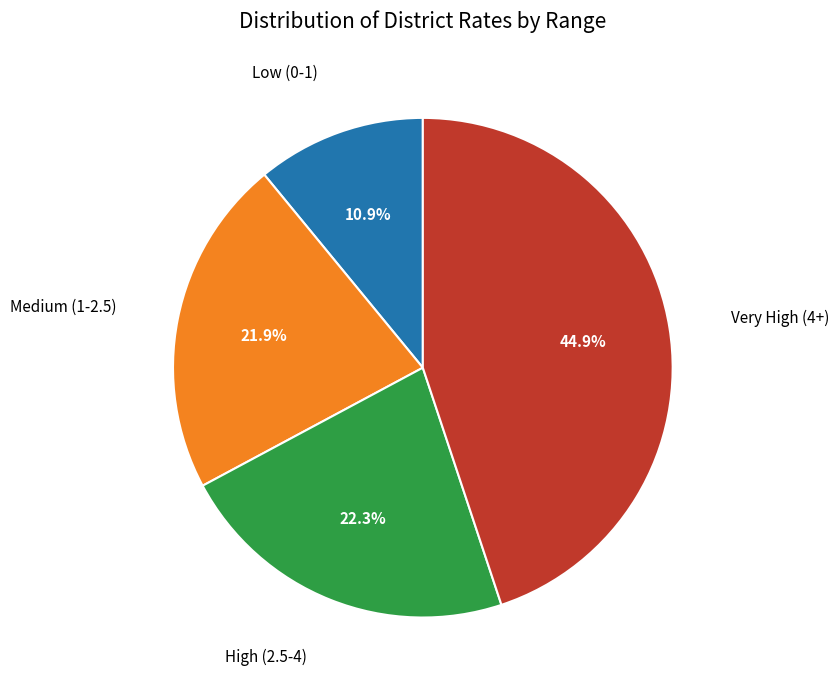

Is there a majority slice in this chart?

No